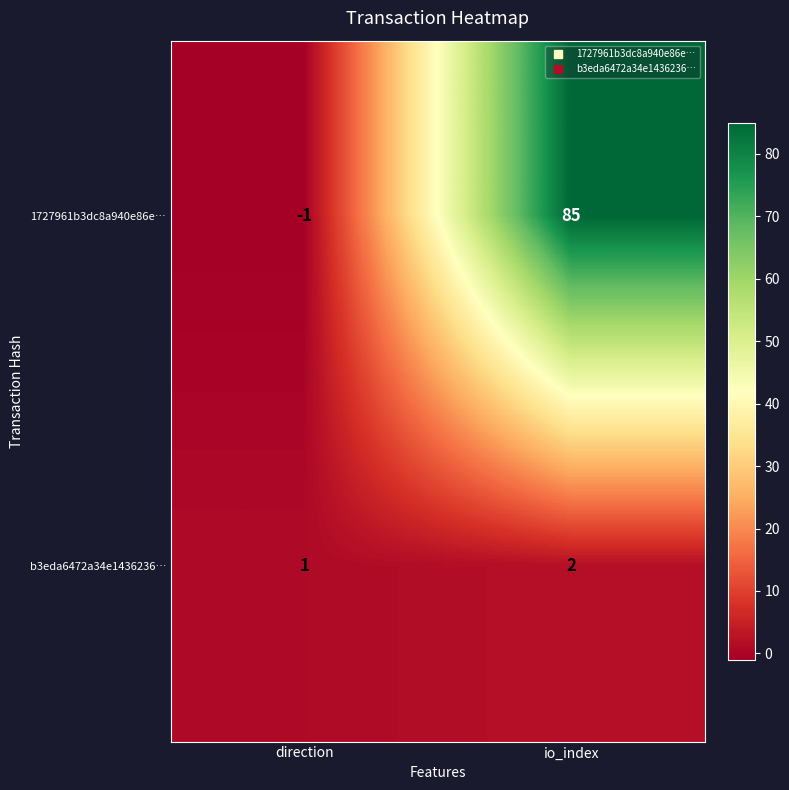

At which category is the sum across all series the highest?

io_index